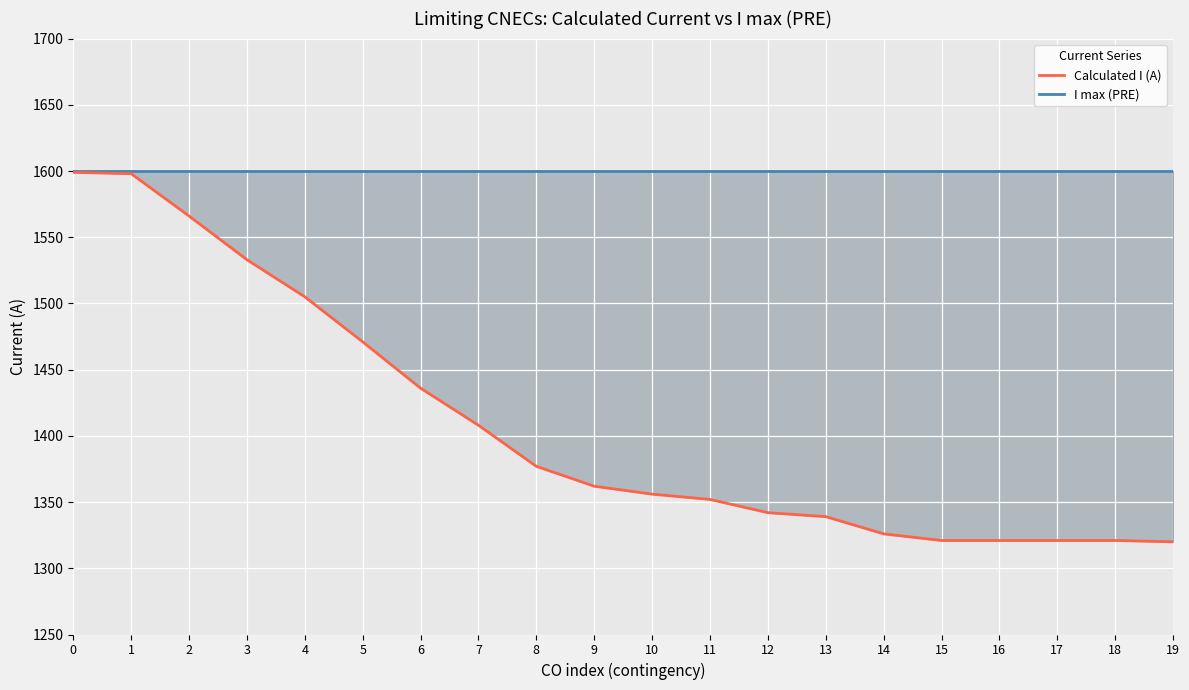

Between 8 and 15, which series saw the biggest shift?

Calculated I (A)